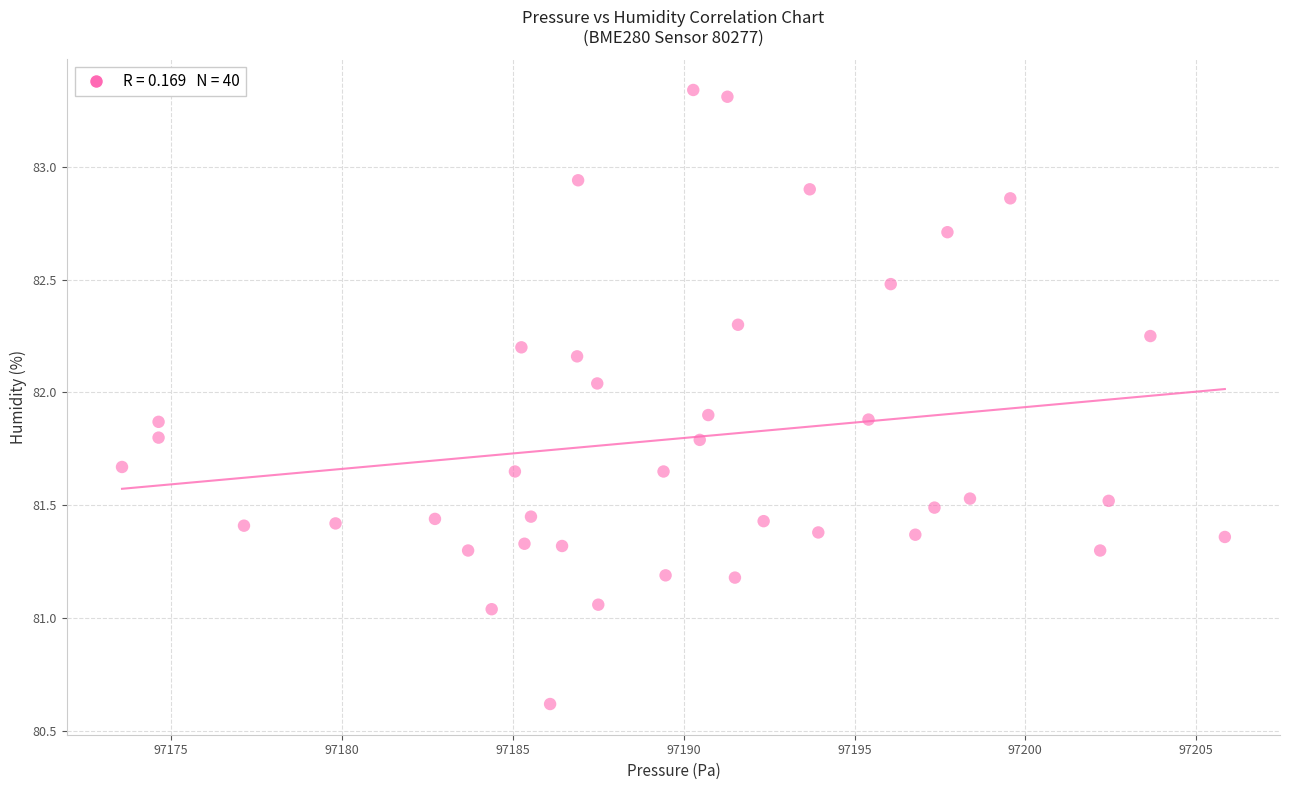

What is the range of Y values (max minus min)?

2.7